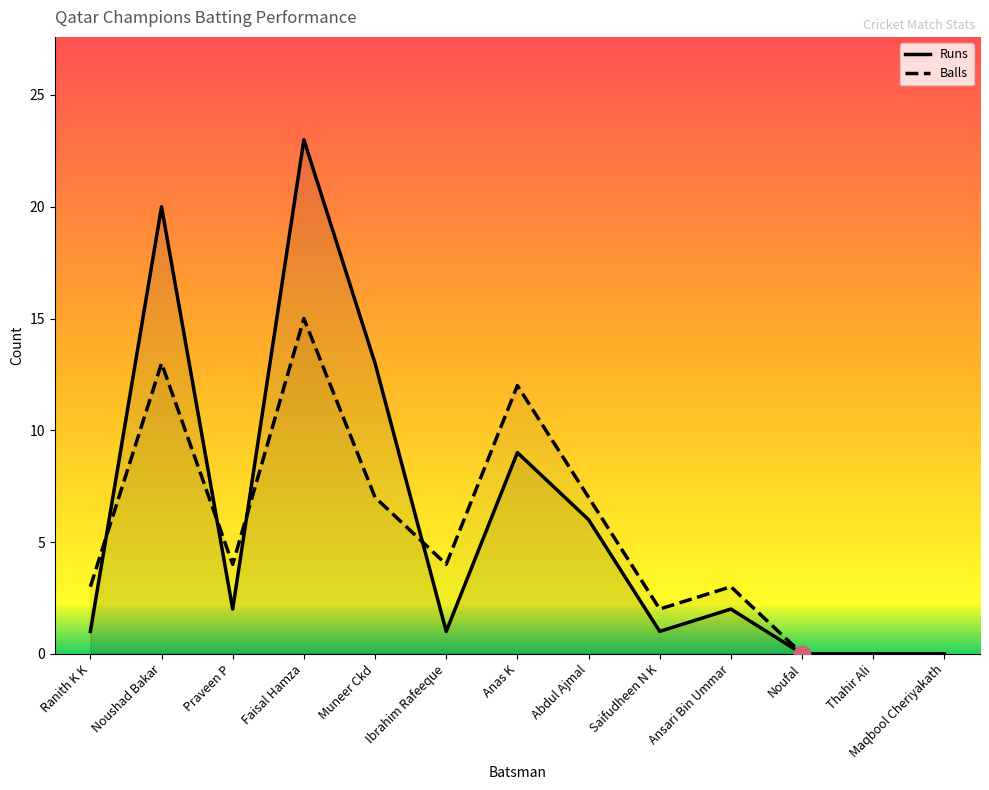

What is the highest value of the Balls series?

15